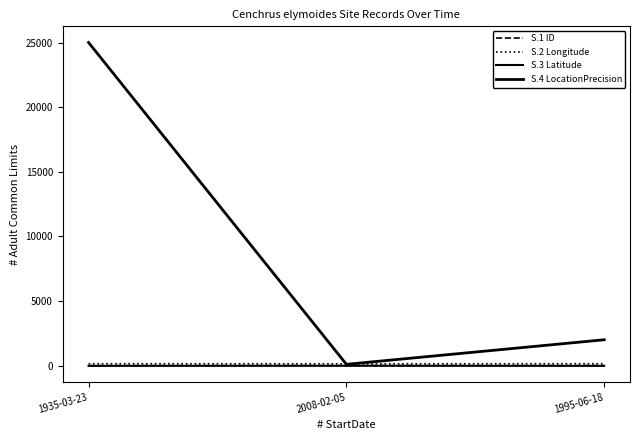

Reading left to right, what are all the values shown in this chart?

S.1 ID: 1935-03-23=0.0	2008-02-05=1.0	1995-06-18=2.0
S.2 Longitude: 1935-03-23=146.8	2008-02-05=142.4	1995-06-18=146.8
S.3 Latitude: 1935-03-23=-19.2	2008-02-05=-10.9	1995-06-18=-19.3
S.4 LocationPrecision: 1935-03-23=25000.0	2008-02-05=100.0	1995-06-18=2000.0